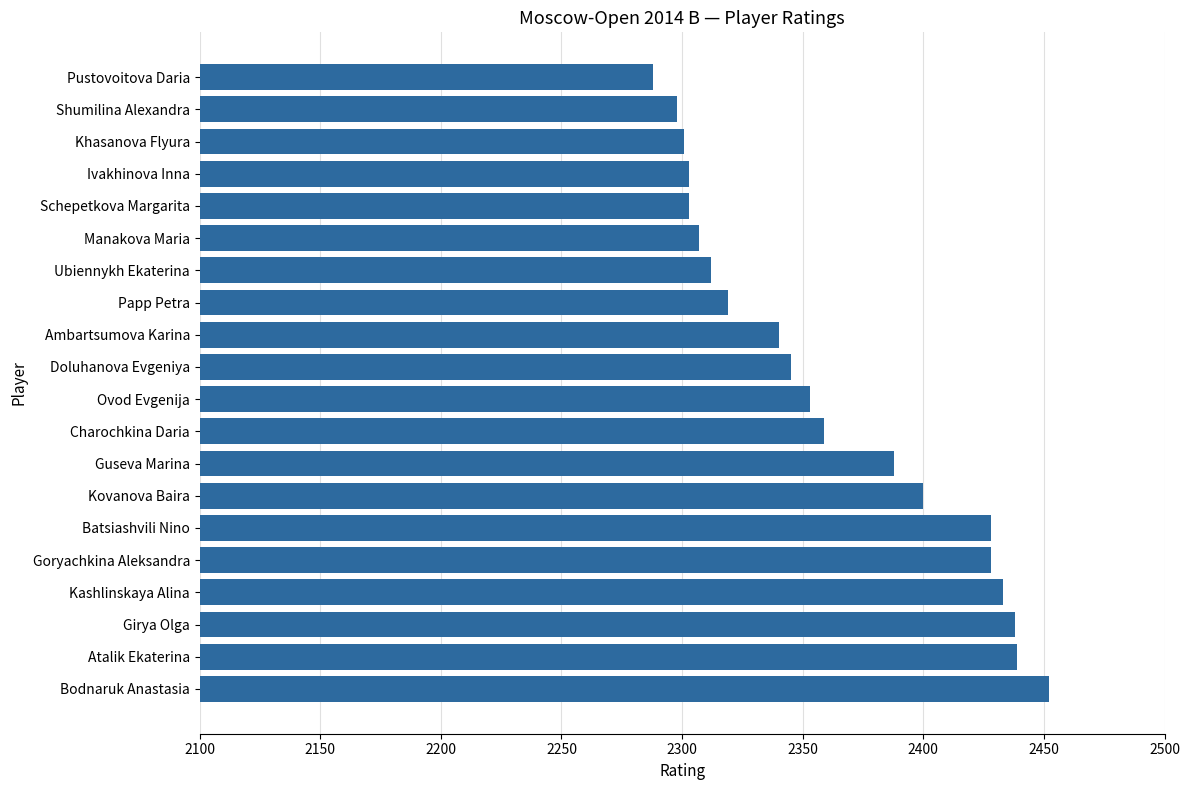

What is the sum of all values?

47234